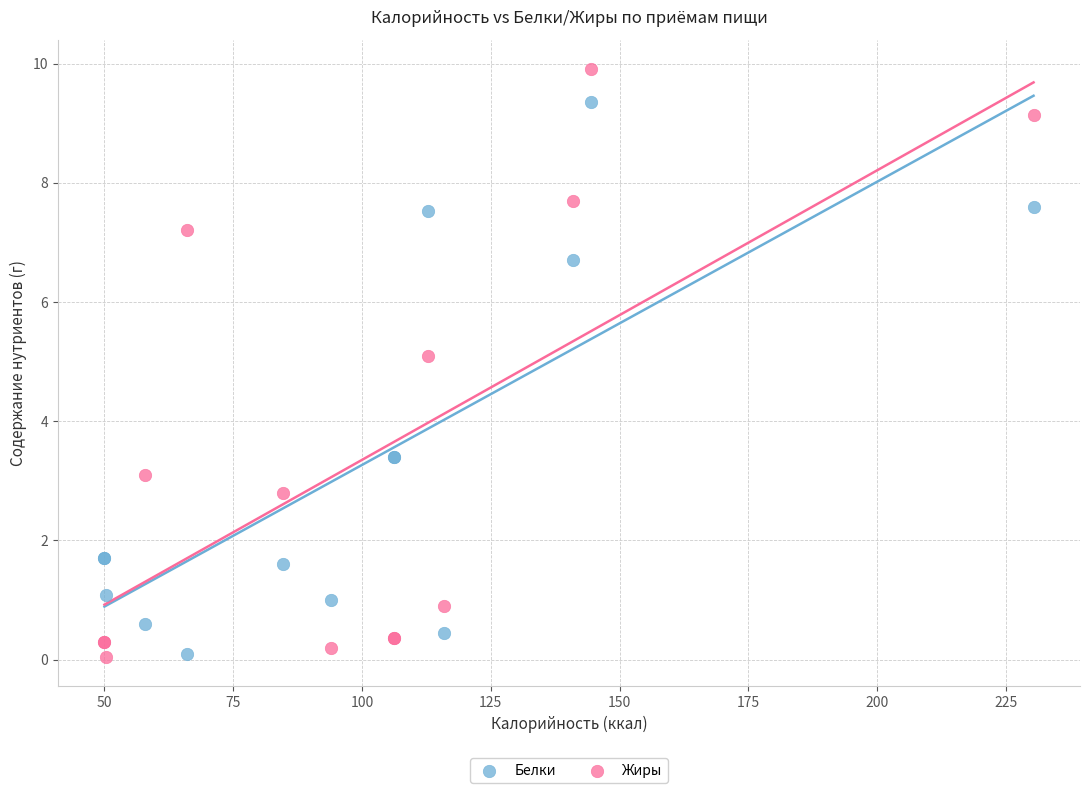

What are all the series names shown in the legend?

Белки, Жиры